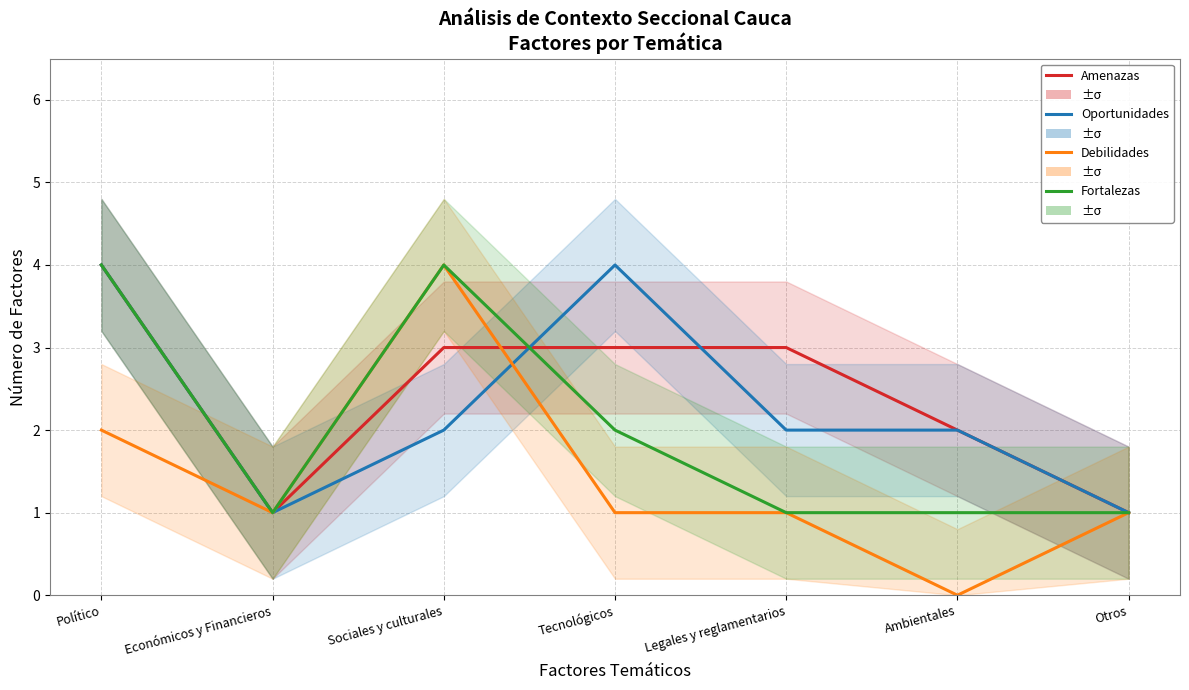

What is the label of the 4th point from the right?

Tecnológicos